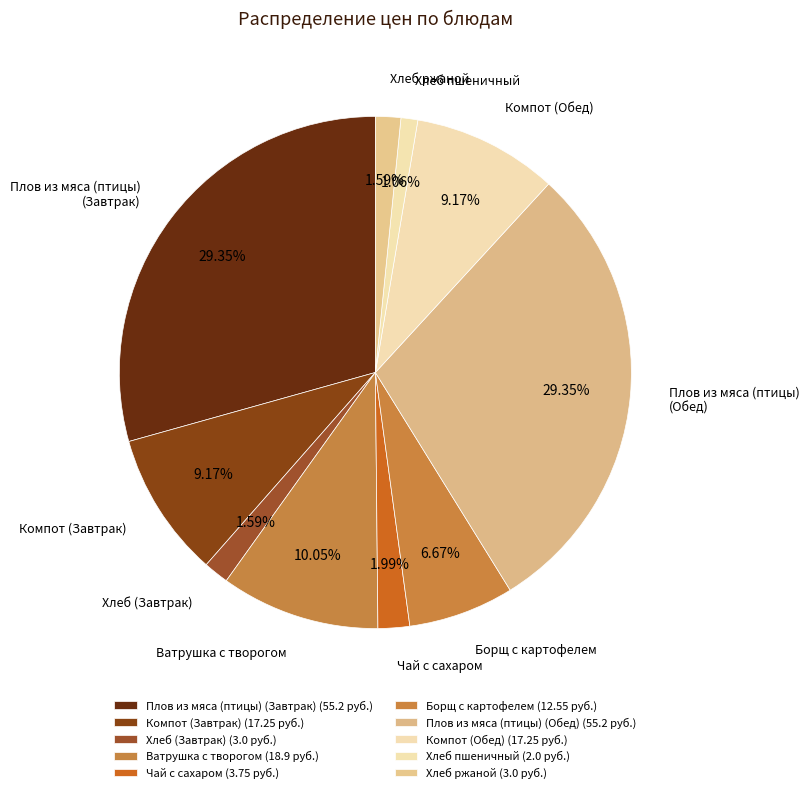

Is there any slice that represents more than half of the pie?

No